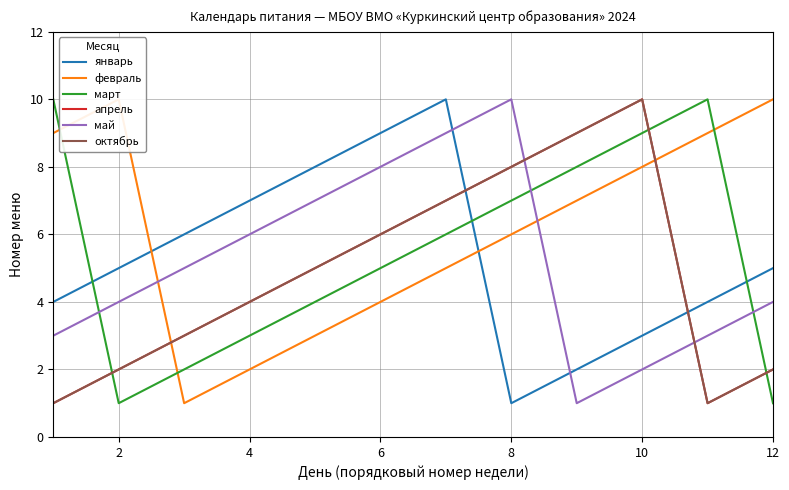

How many data points does each series have?

12